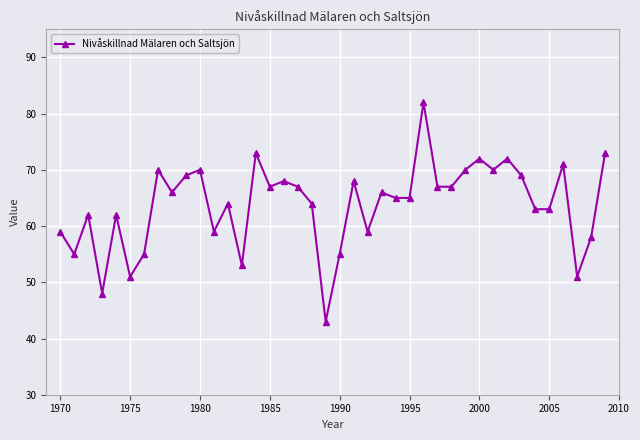

Is this an area chart (filled region under the line)?

No